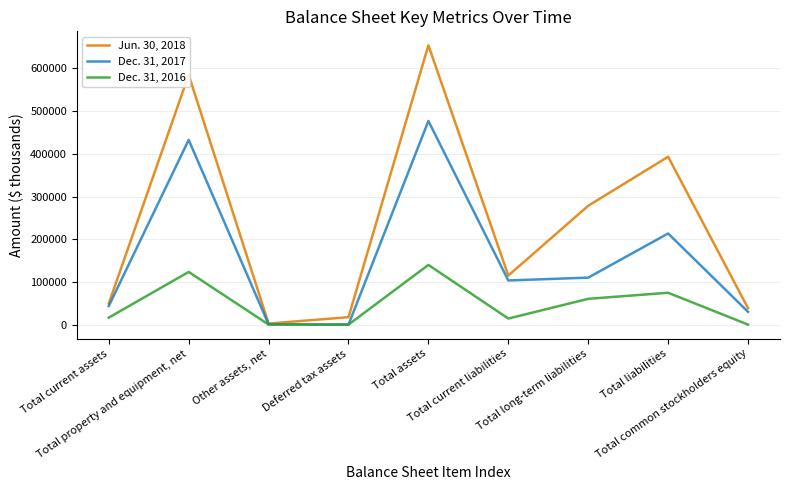

In Dec. 31, 2017, how many points are lower than both neighbors (excluding endpoints)?

2